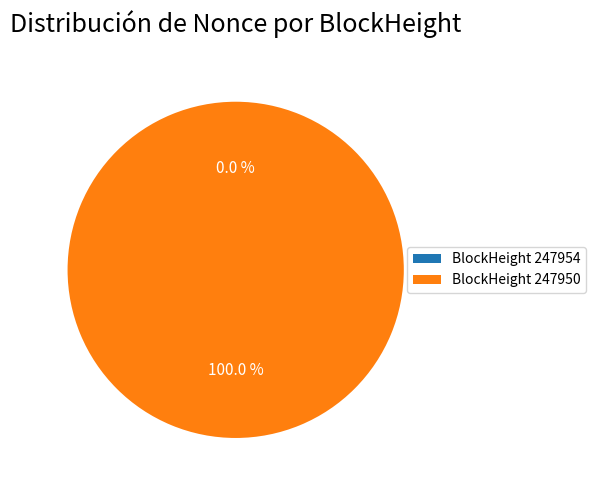

Combined, do 247950 and 247954 account for over 50%?

Yes